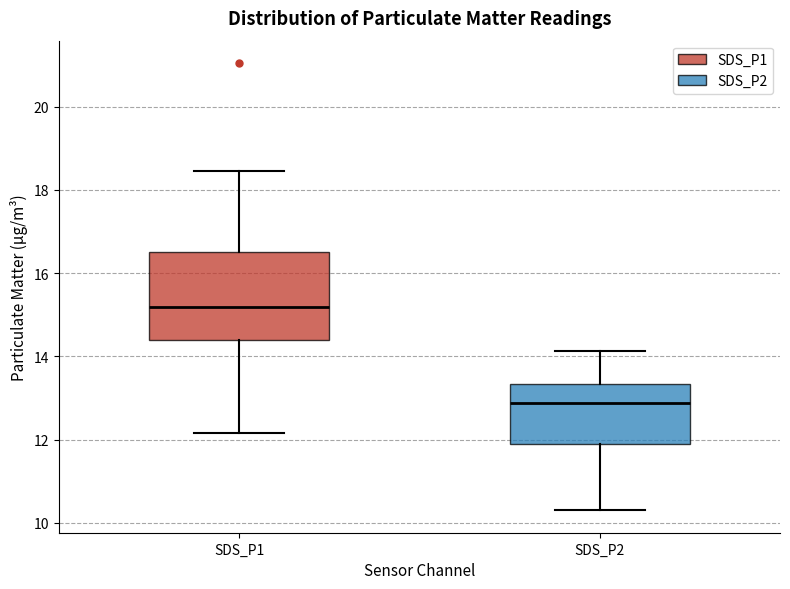

Comparing the boxes themselves (not the whiskers), which one is the tallest?

SDS_P1